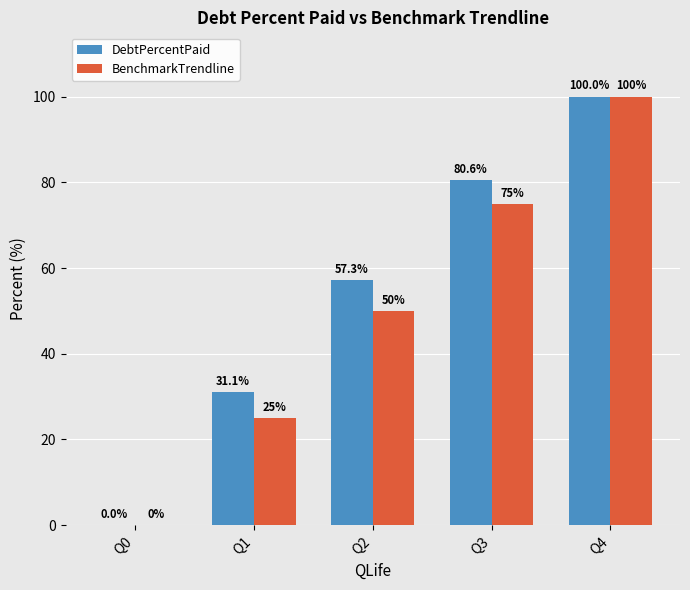

What is the difference between the DebtPercentPaid values at Q0 and Q3?

80.6